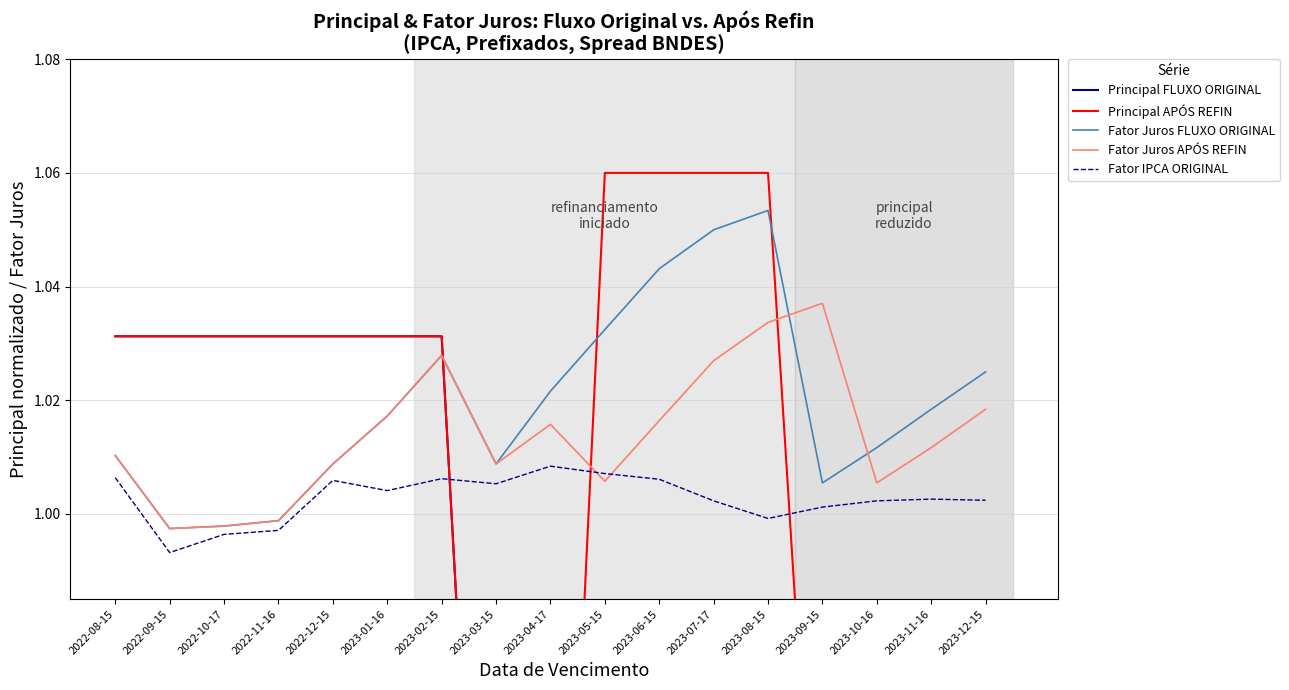

True or false: Fator IPCA ORIGINAL and Fator Juros FLUXO ORIGINAL cross at least once.

False